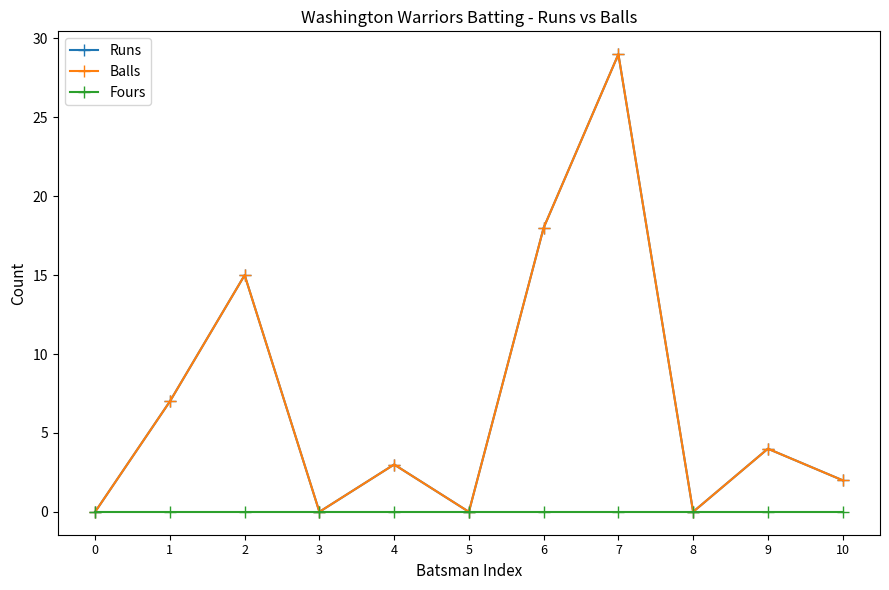

Is this an area chart (filled region under the line)?

No